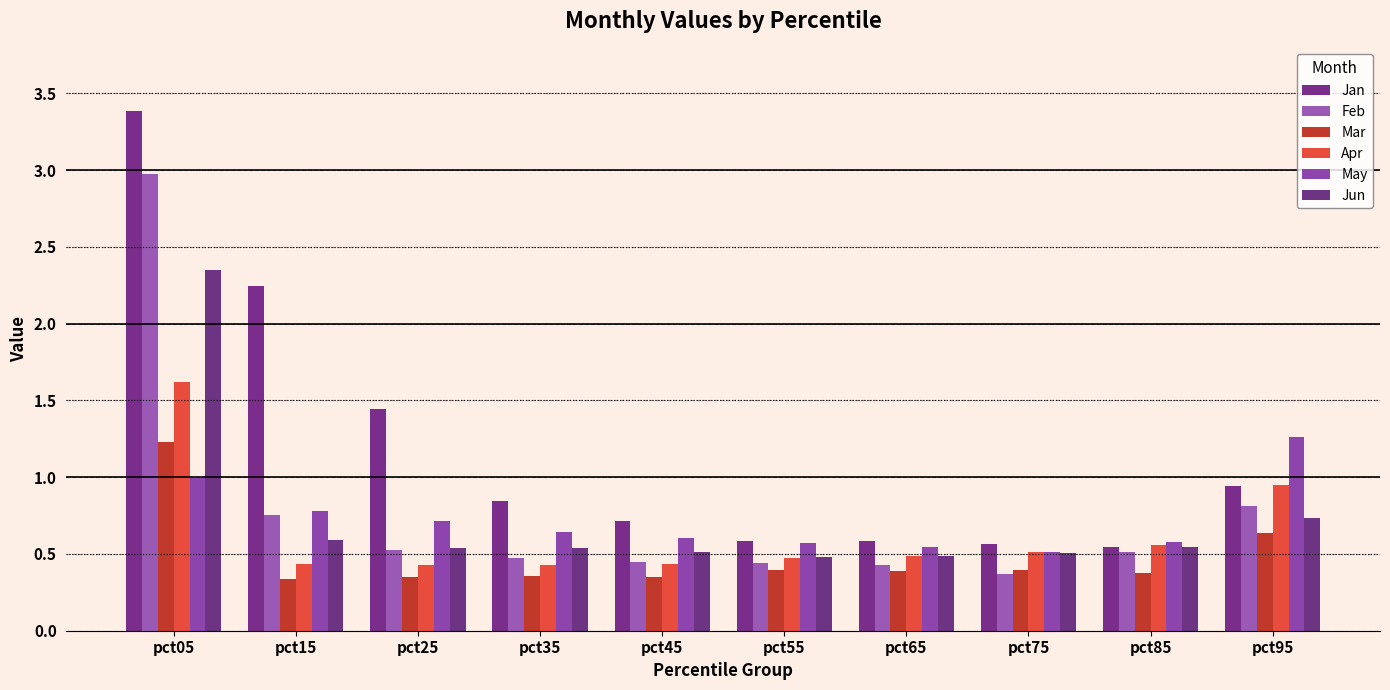

What is the sum of the Feb values at pct55 and pct65?

0.9